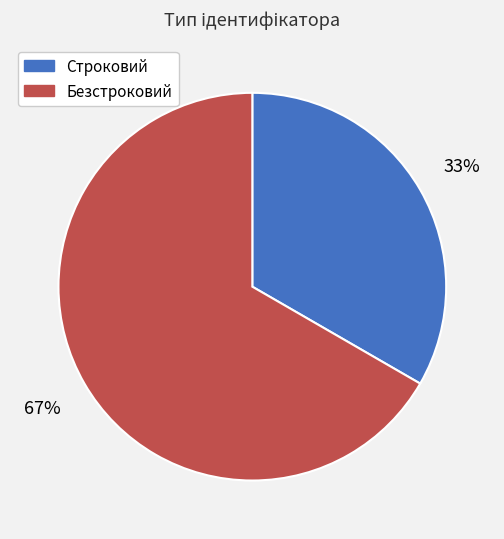

Which category has the biggest portion of the pie?

Безстроковий